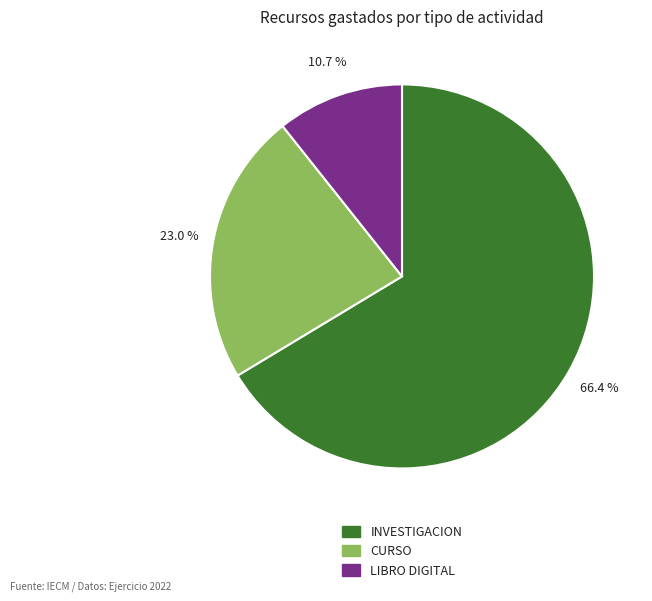

Does any single category account for the majority?

Yes